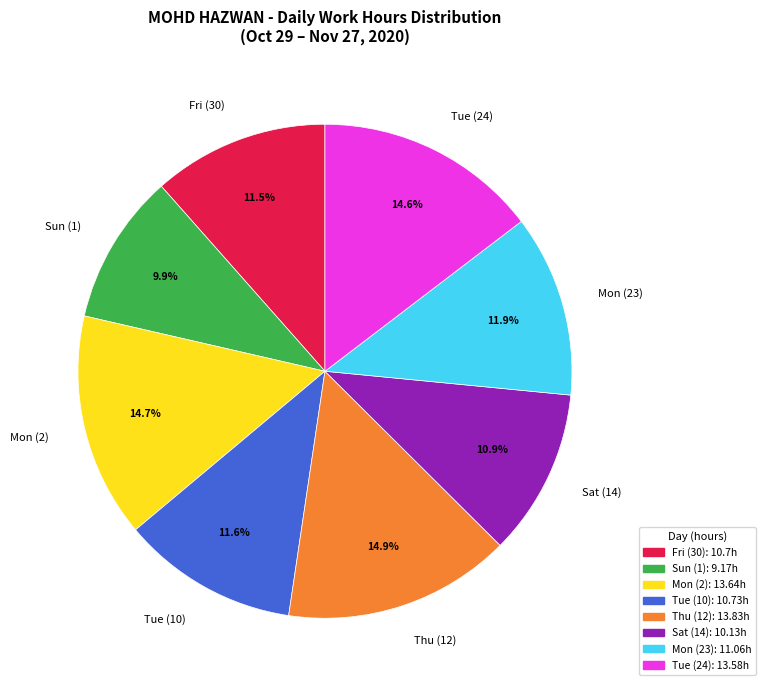

Is the sum of Tue (10) and Mon (2) greater than half?

No